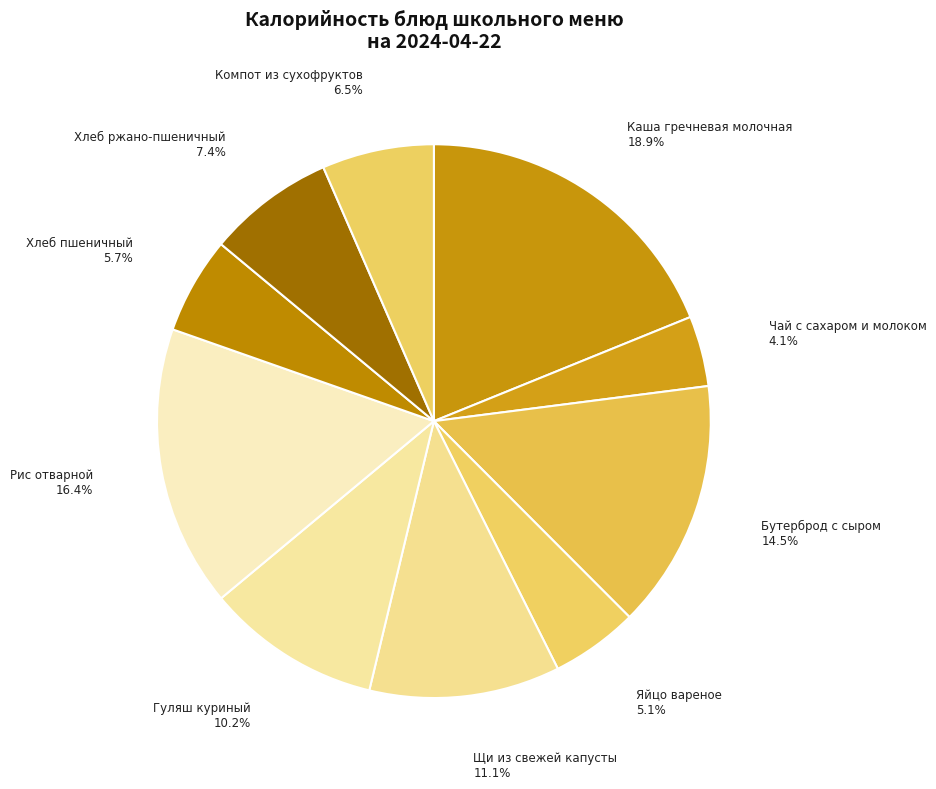

Does Каша гречневая молочная represent more than half of the total?

No